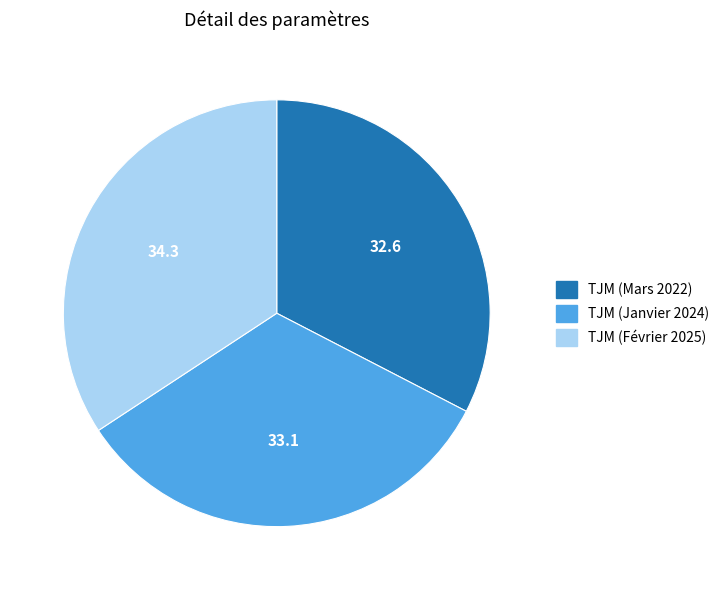

How many slices are in this pie chart?

3